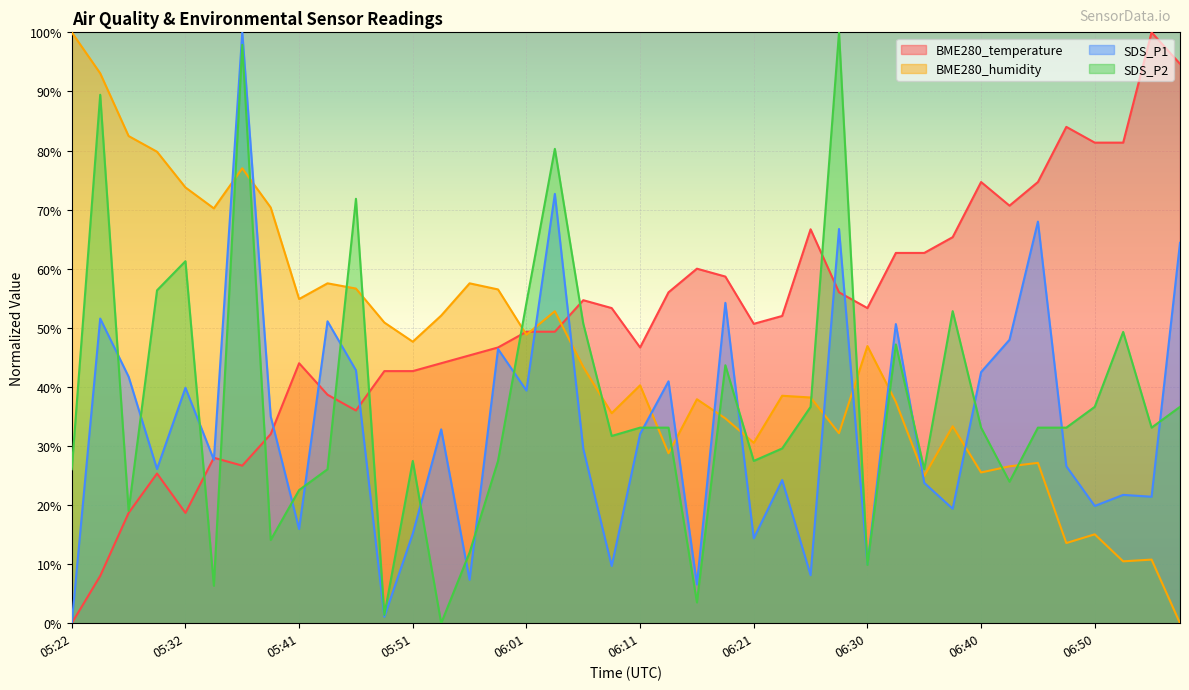

The value of BME280_humidity at 06:55 is 3.3. True or false?

False